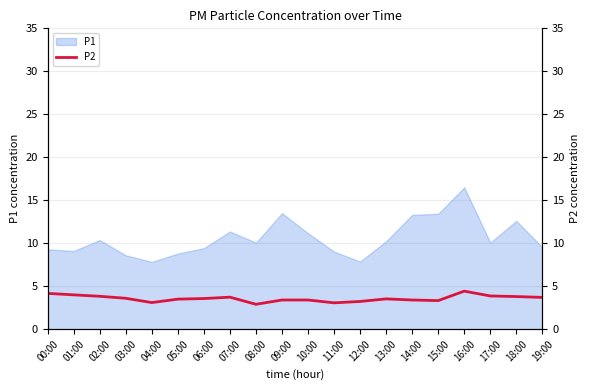

Which category has the lowest value across all series?

08:00